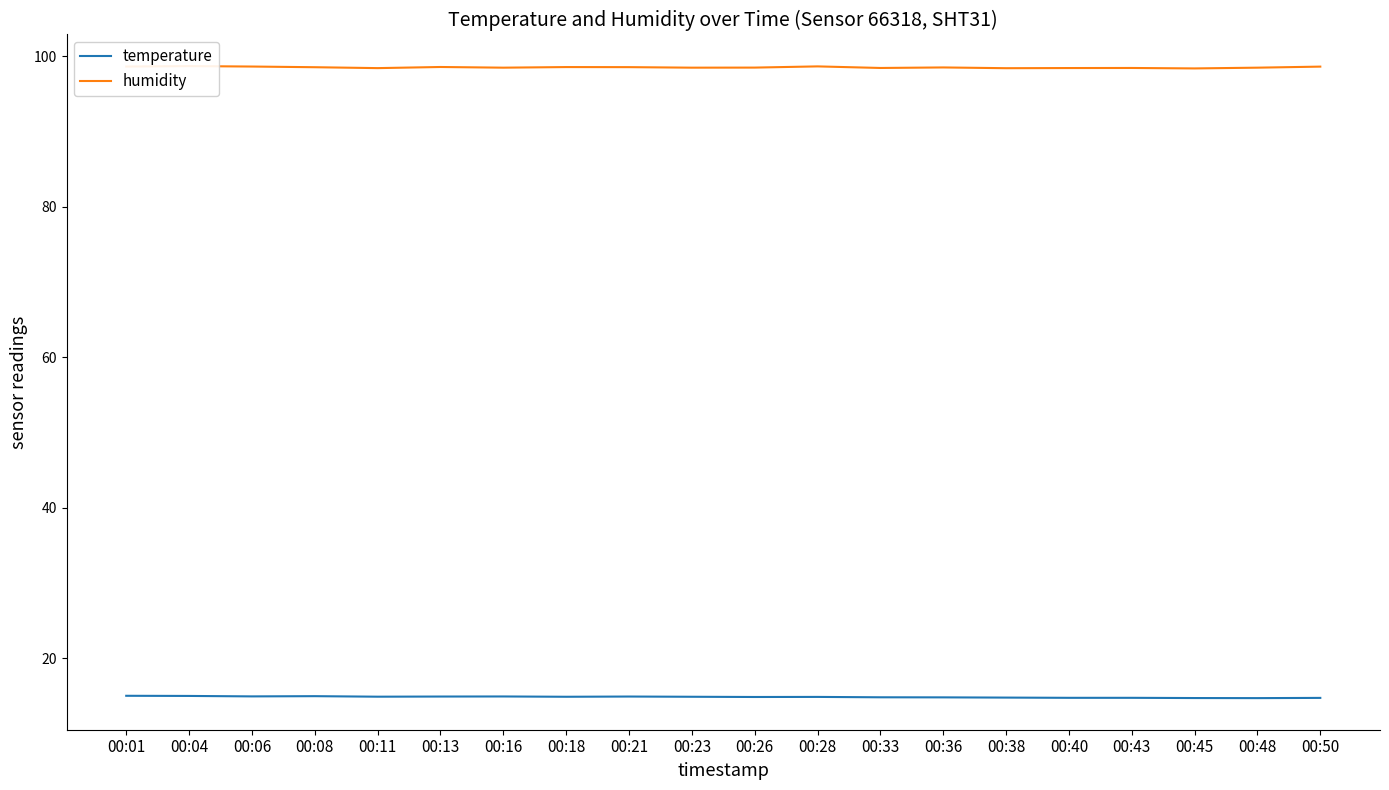

Rank the series by their average value, from highest to lowest.

humidity, temperature